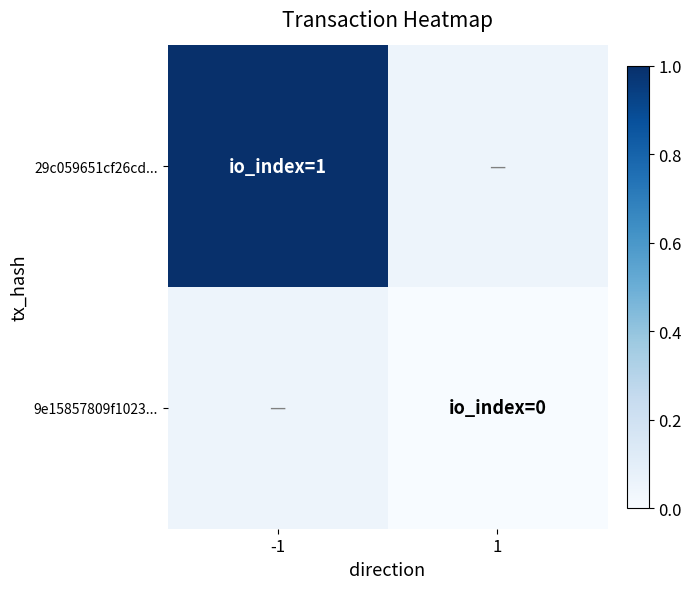

What is the spread (max minus min) of values at 1?

0.1